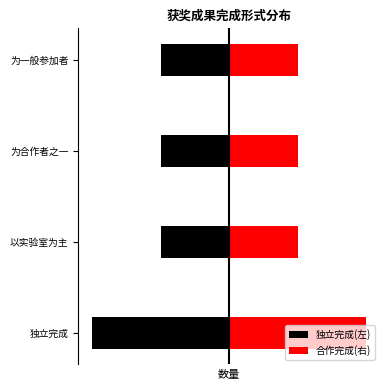

Between 为合作者之一 and 为一般参加者, which series saw the biggest shift?

独立完成(左)